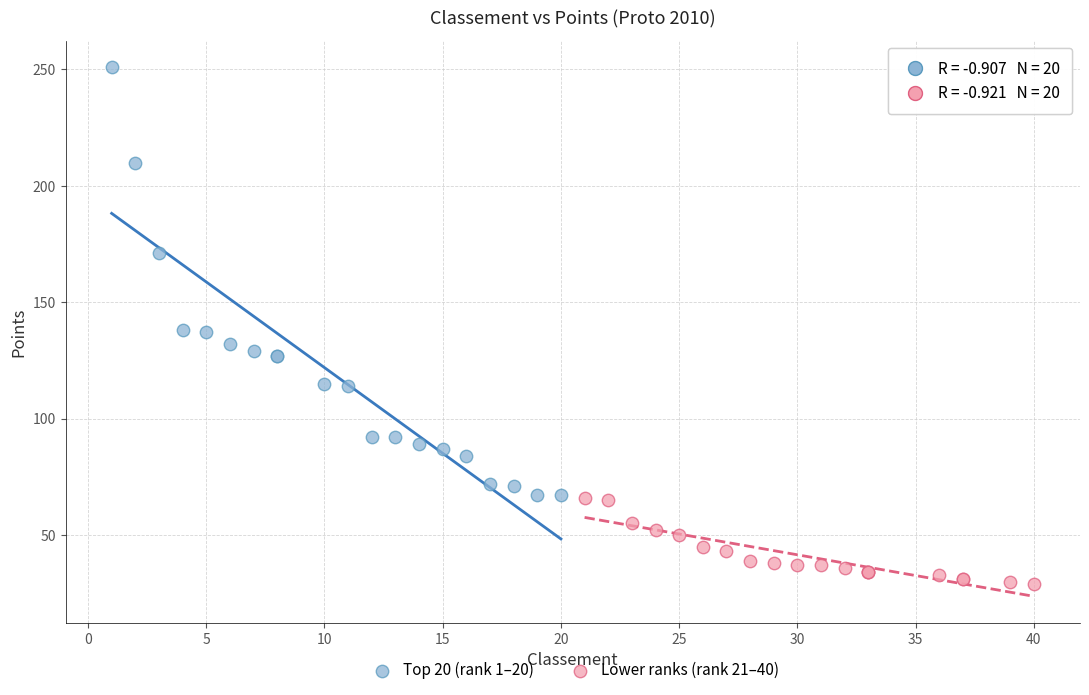

Which series reaches the minimum Y coordinate?

Lower ranks (rank 21–40)